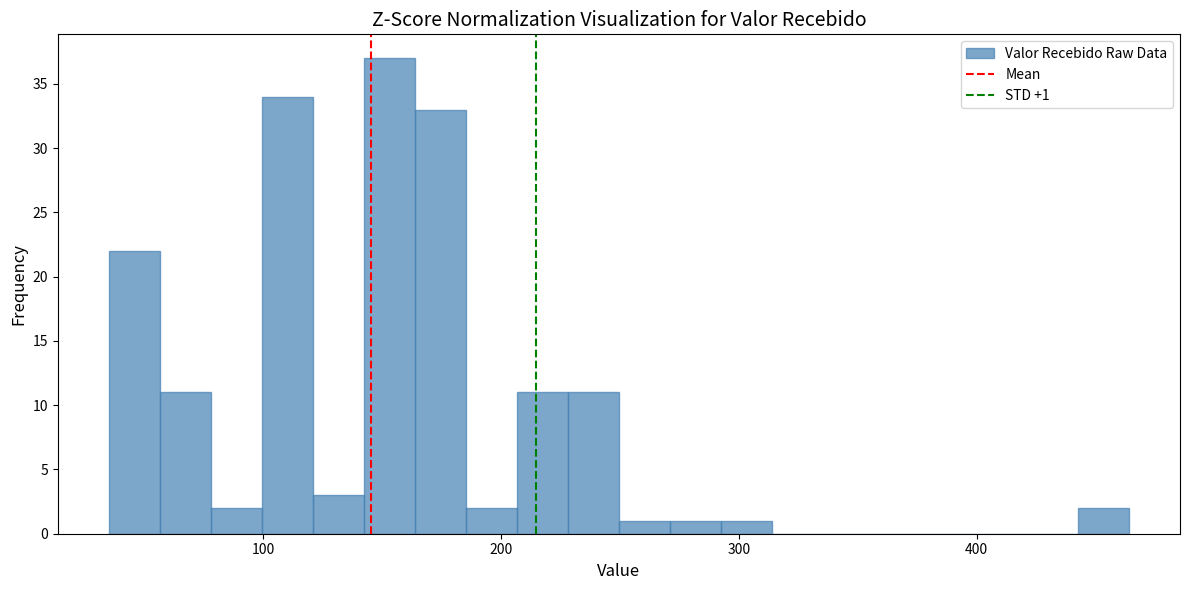

Read against the x-axis, roughly where is the centre of the tallest bar?

150